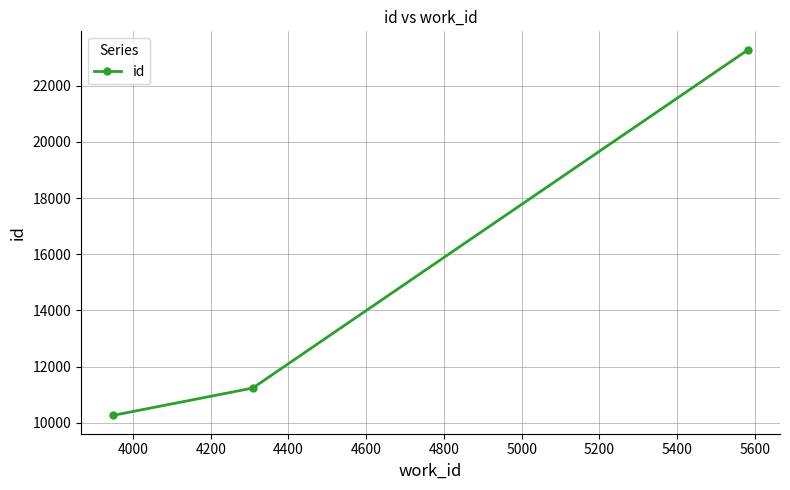

What is the greatest value displayed?

23277